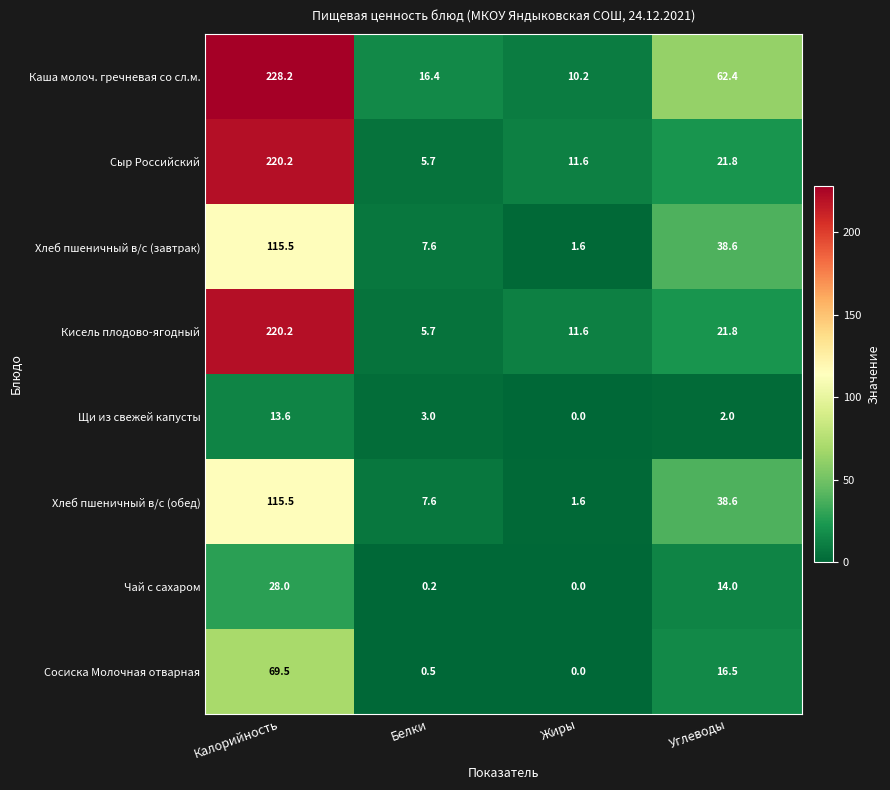

What is the difference between the maximum and minimum values in the Кисель плодово-ягодный series?

214.5